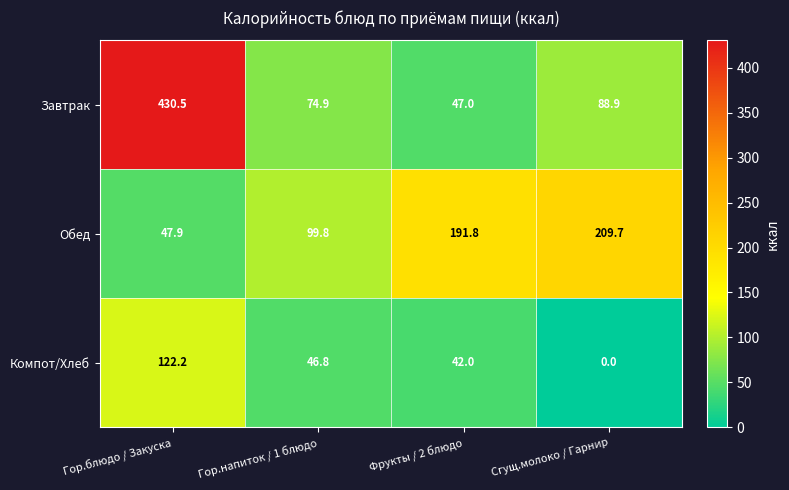

At which category does the chart reach its minimum across all series?

Сгущ.молоко / Гарнир